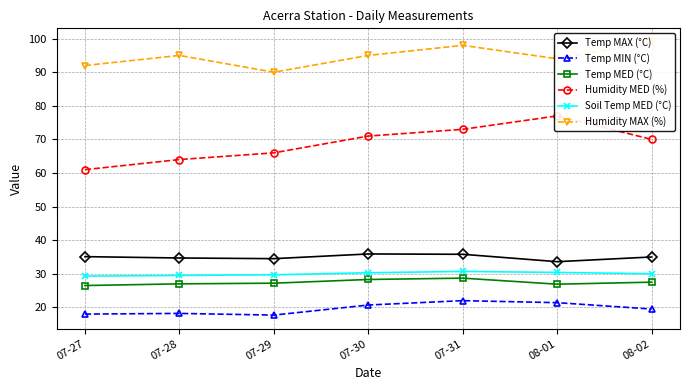

The Soil Temp MED (°C) series shows 53.0 at 07-29. True or false?

False